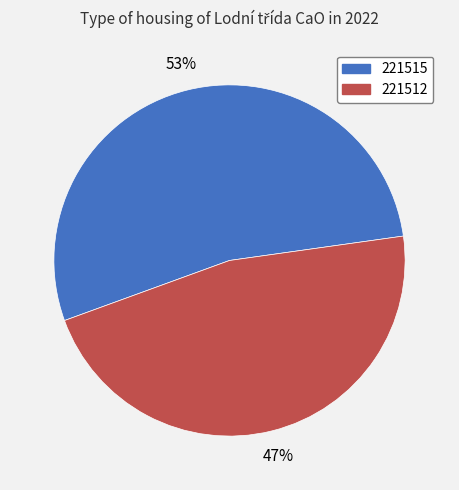

Does 221512 account for over 50% of the chart?

No